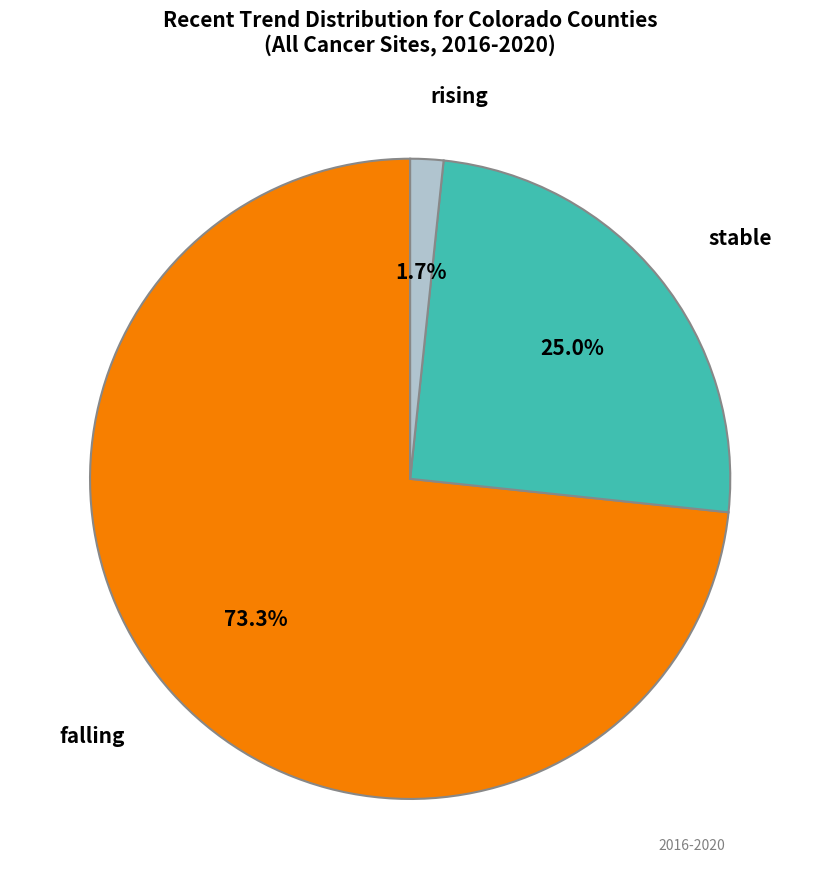

Is there a majority slice in this chart?

Yes